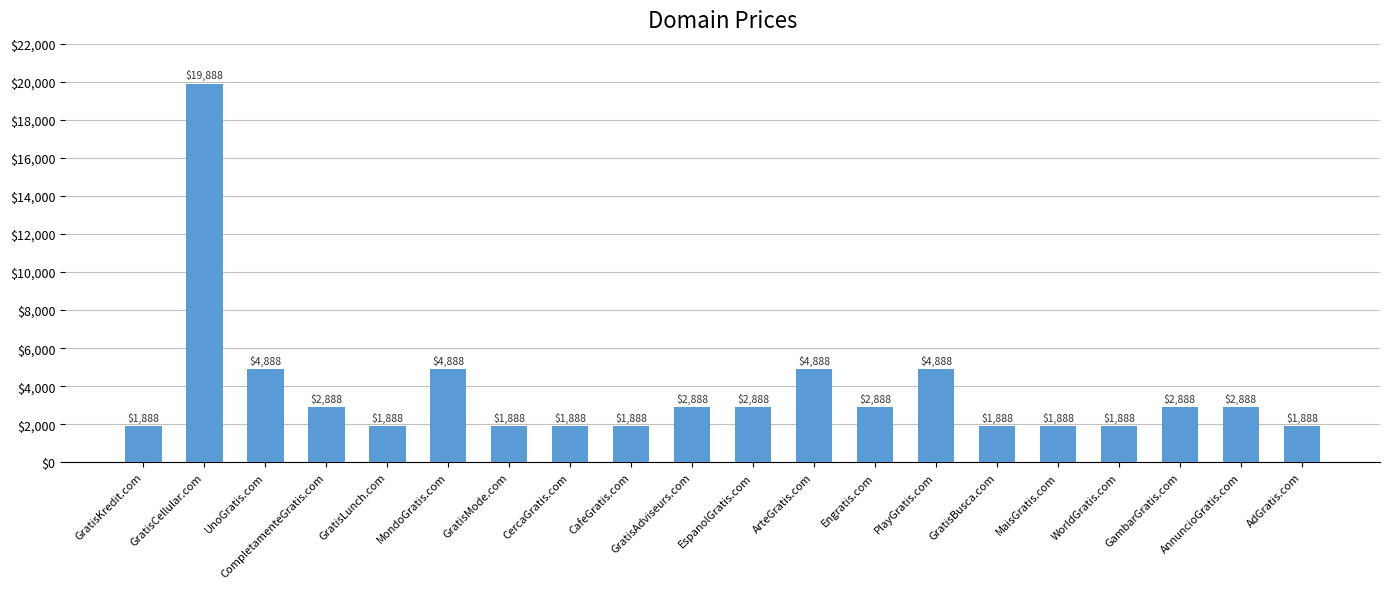

What is the label of the 9th bar from the left?

CafeGratis.com